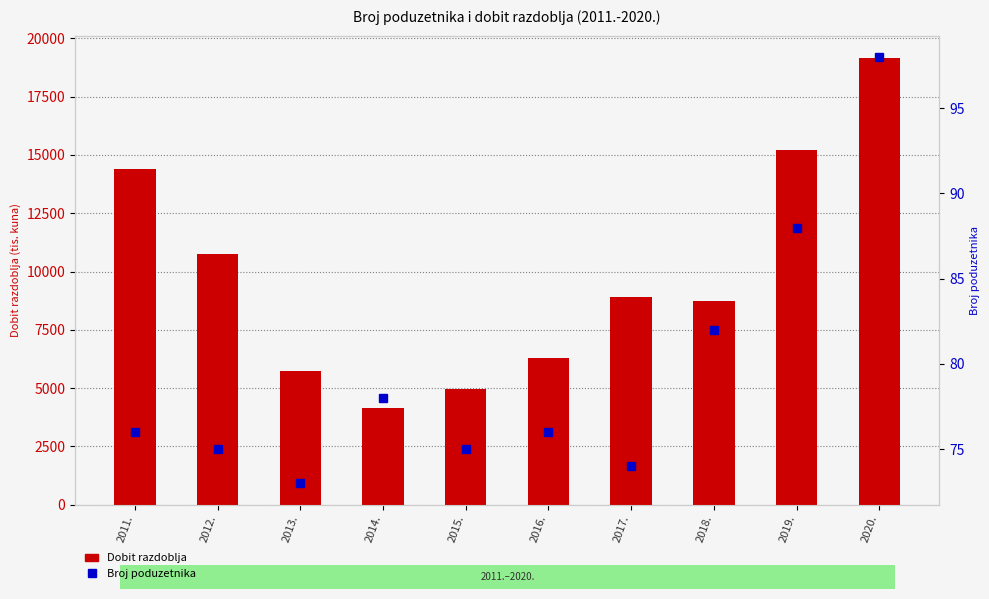

Reading right to left, list all the values displayed in this chart.

Dobit razdoblja: 19161.6	15221.9	8722.0	8922.2	6282.5	4961.9	4164.8	5717.8	10759.2	14415.0
Broj poduzetnika: 98.0	88.0	82.0	74.0	76.0	75.0	78.0	73.0	75.0	76.0